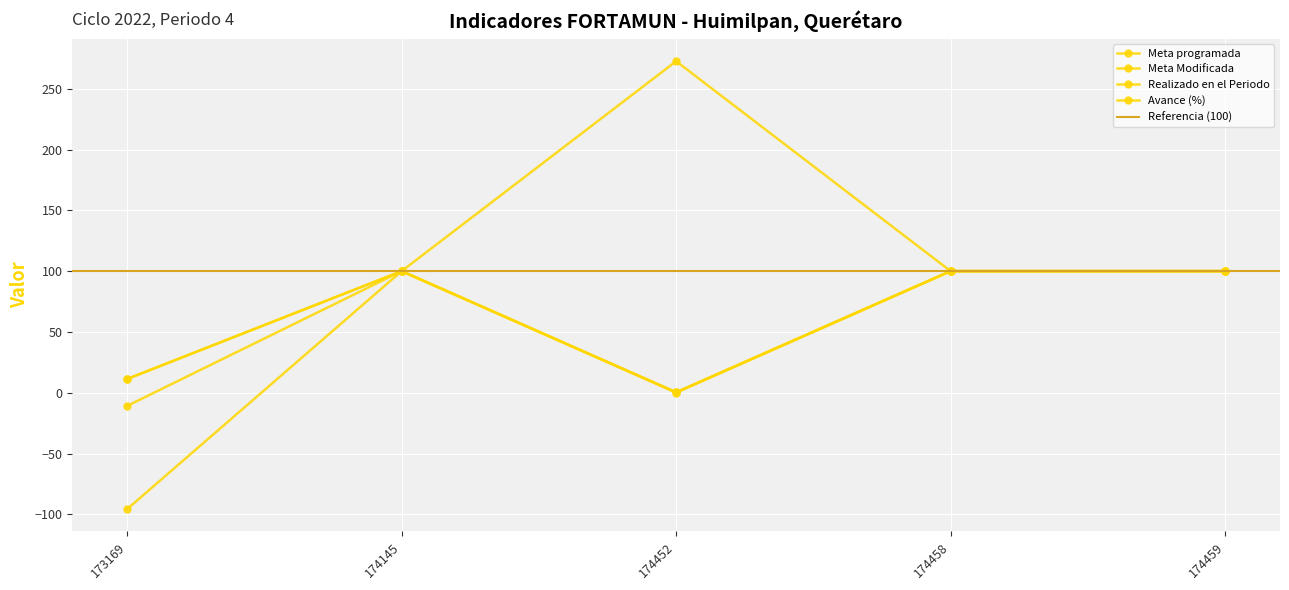

Which series has the widest spread of values?

Avance (%)